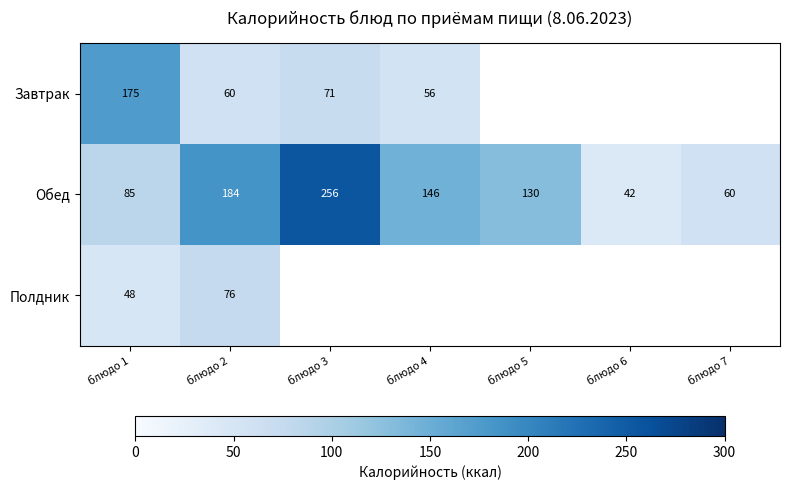

What is the sum of all Обед values?

903